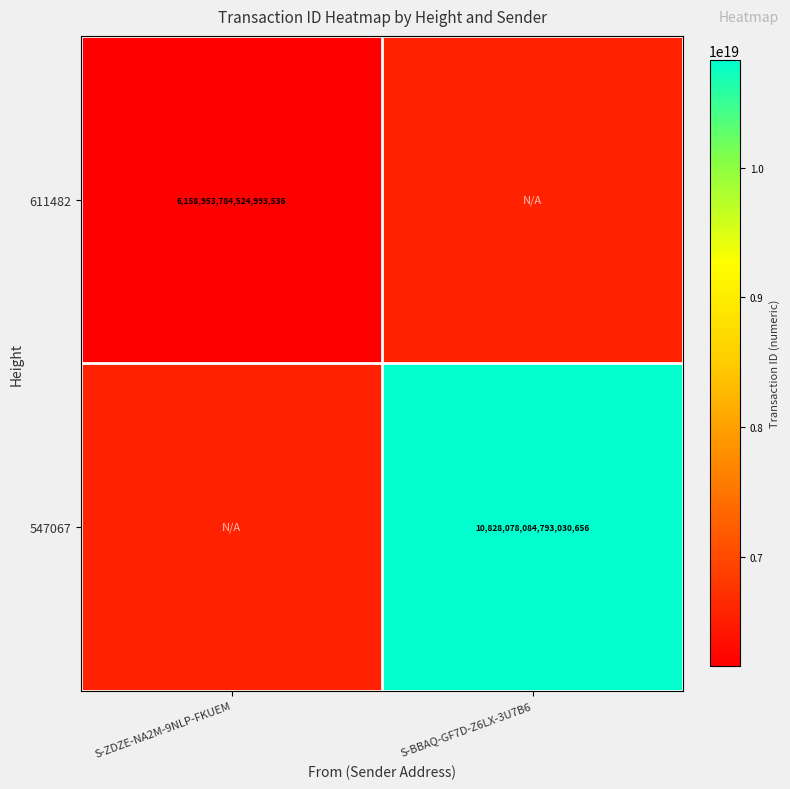

At how many categories does at least one series exceed 10066133304819126272?

1